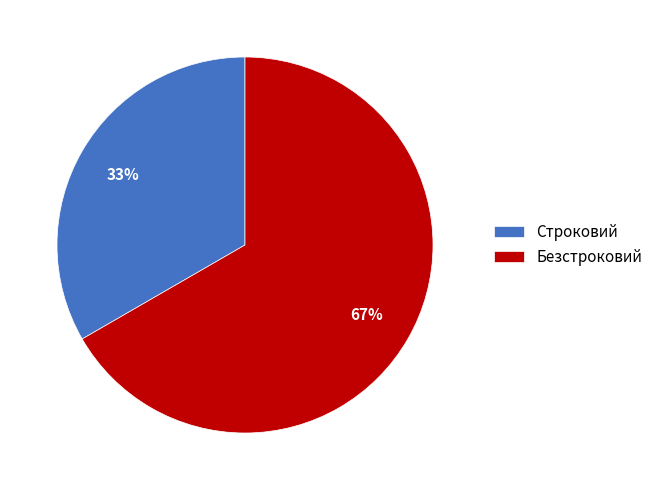

Combined, do Безстроковий and Строковий account for over 50%?

Yes